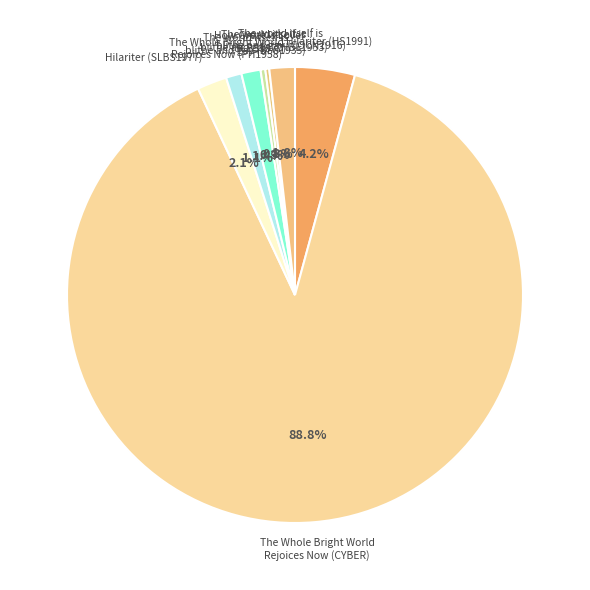

Which has a higher value, Hilariter (SLBS1977) or The Whole Bright World Rejoices Now (CYBER)?

The Whole Bright World Rejoices Now (CYBER)